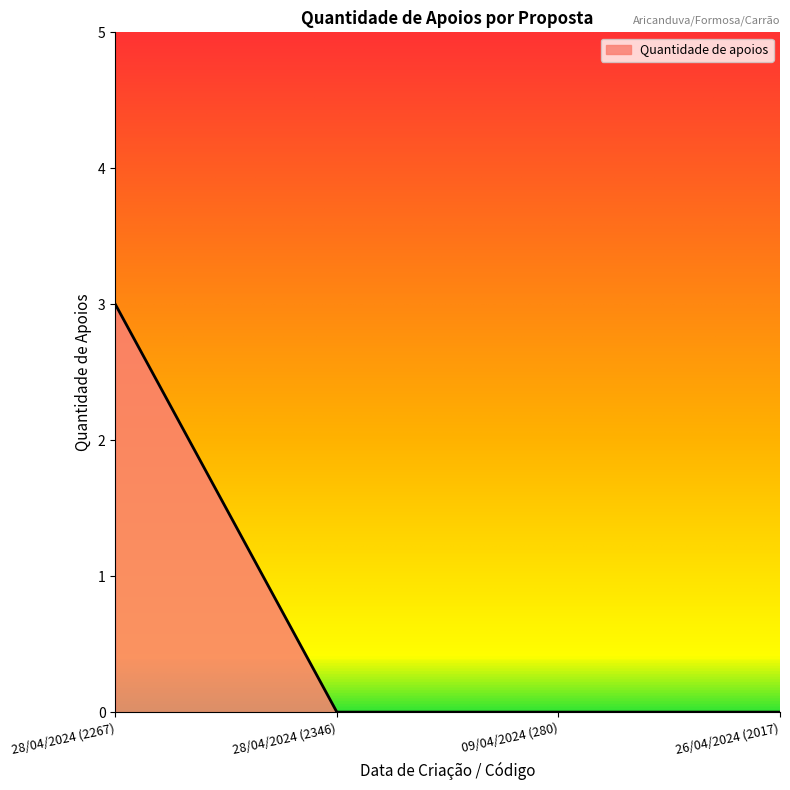

What is the difference between the maximum and minimum values?

3